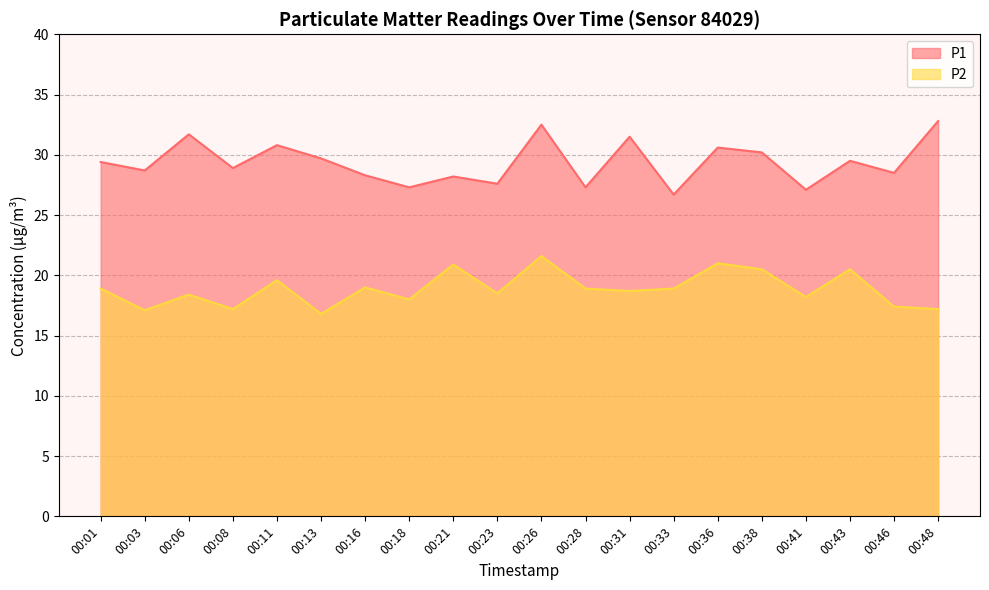

What is the lowest value of the P1 series?

26.7